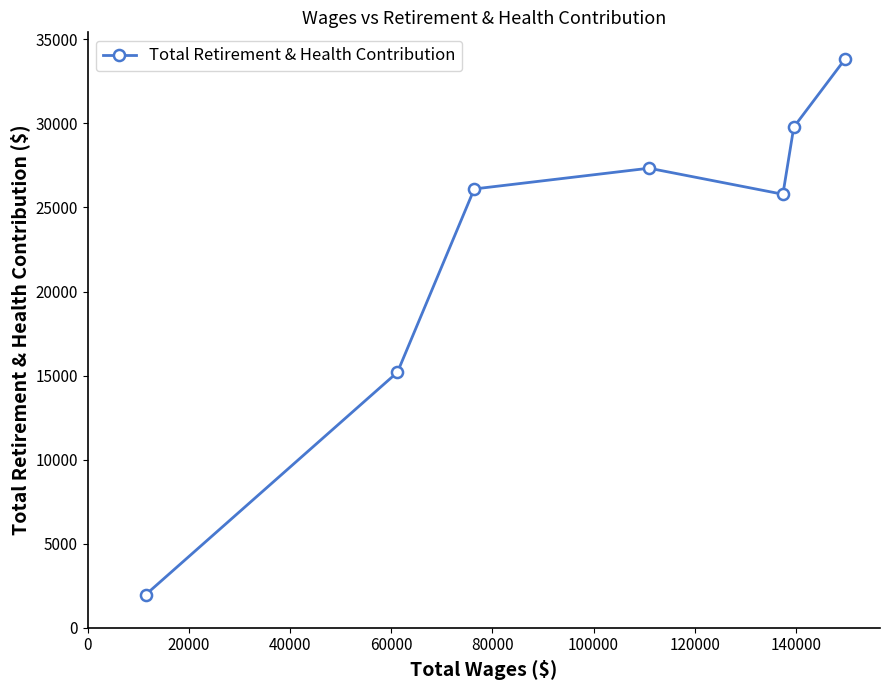

Does the chart display data point markers on the line(s)?

Yes